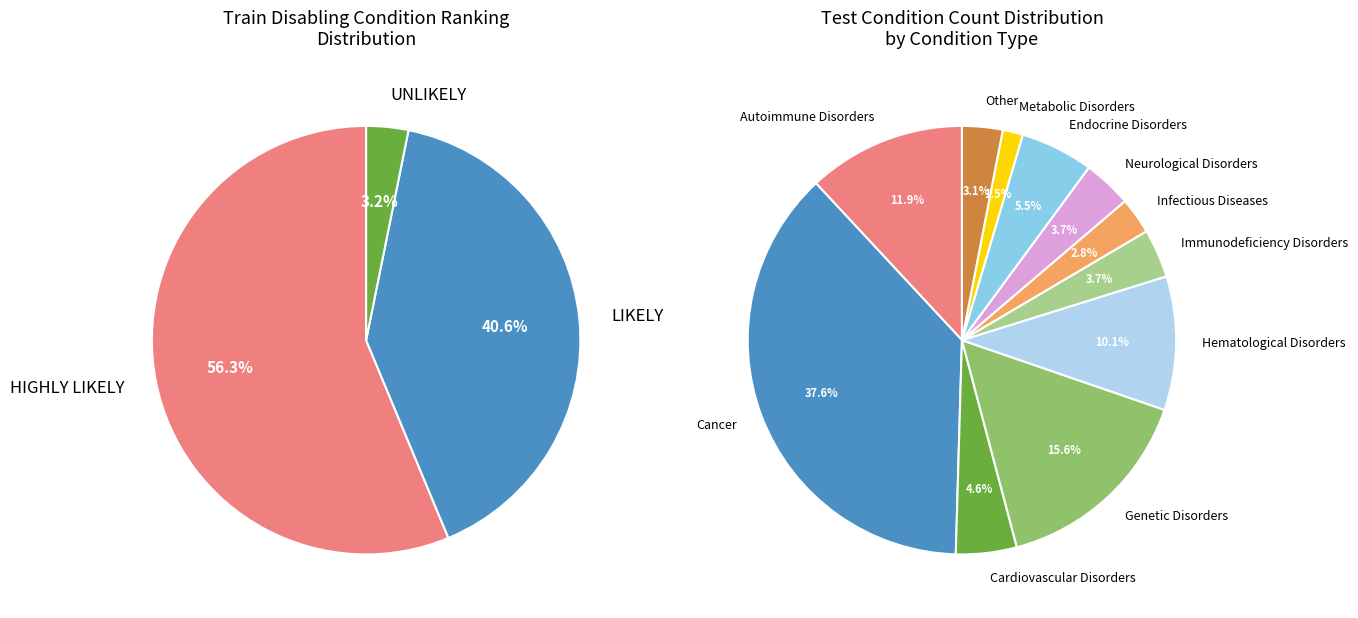

Does any single category account for the majority?

No